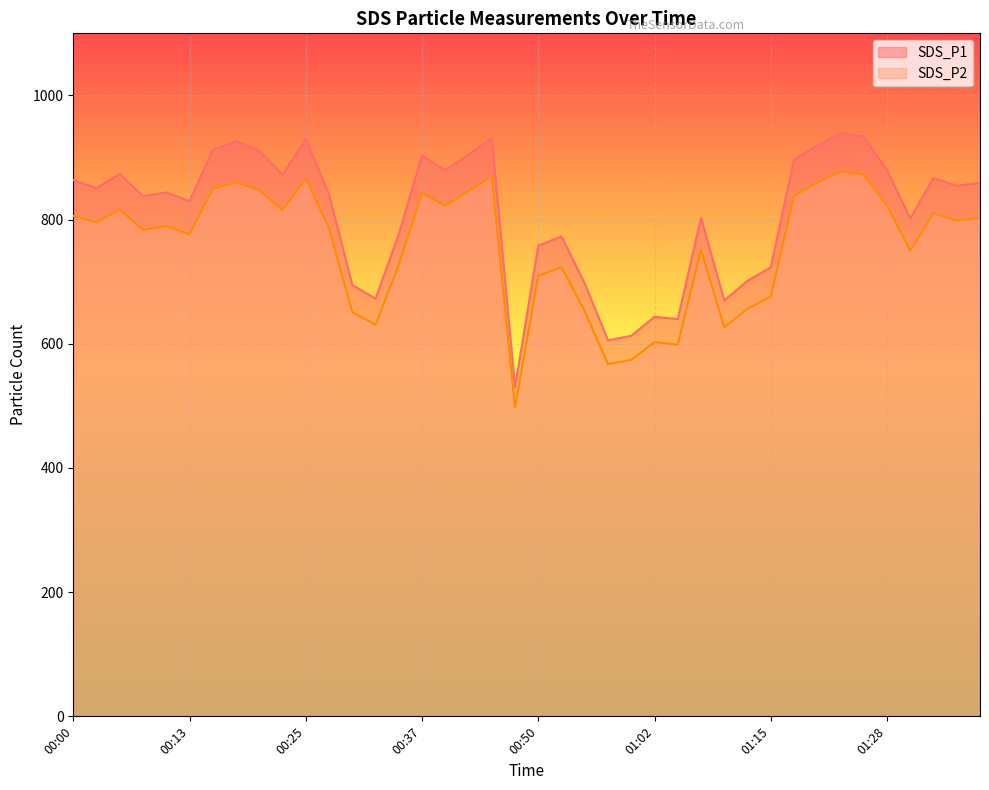

Where is the first local maximum for SDS_P2?

00:05